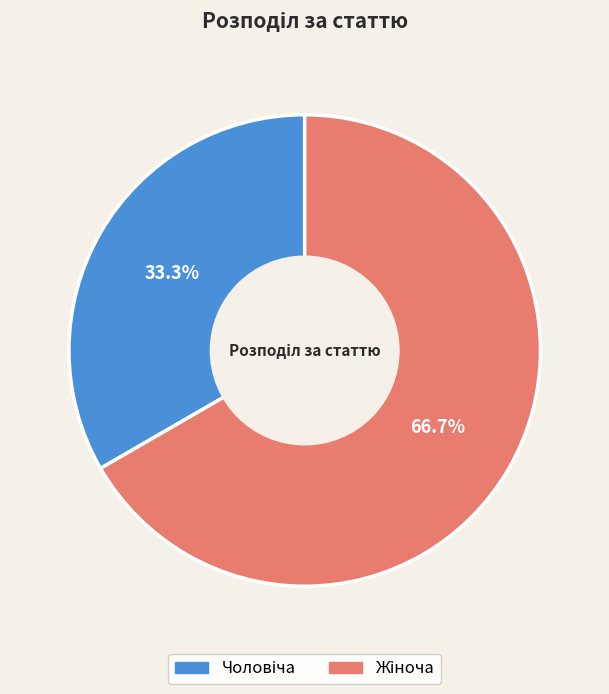

Is there a majority slice in this chart?

Yes